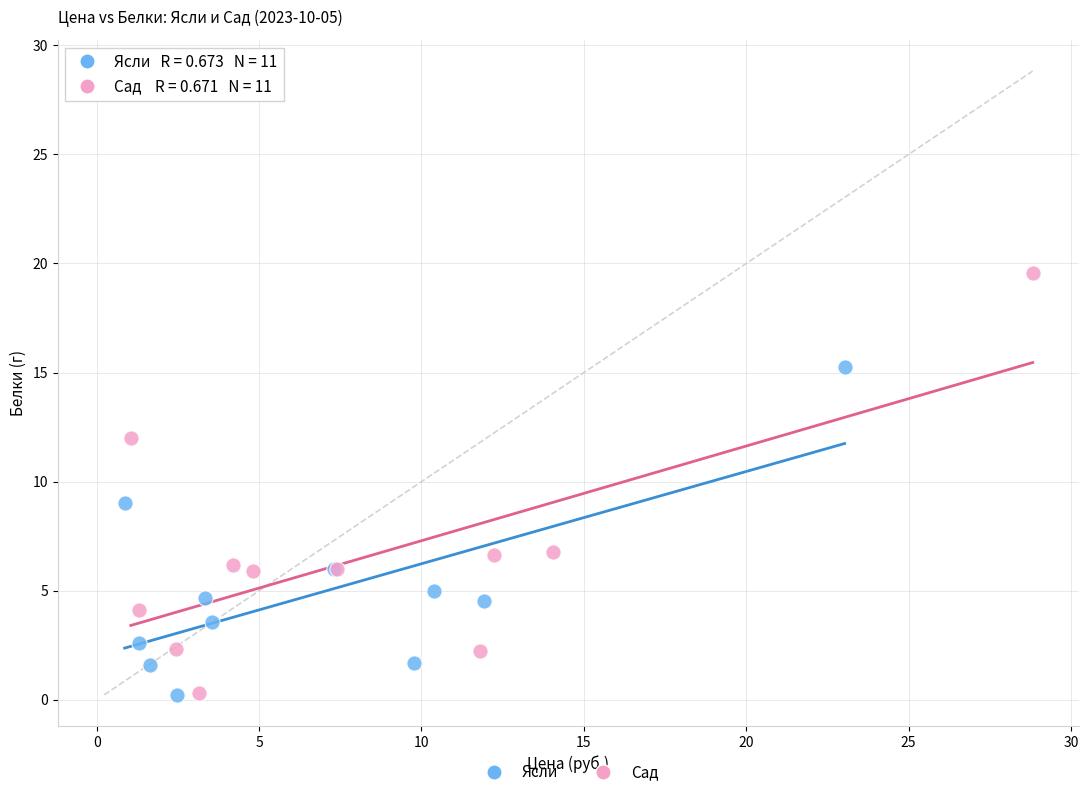

Which series has the largest Y range (max minus min)?

Сад